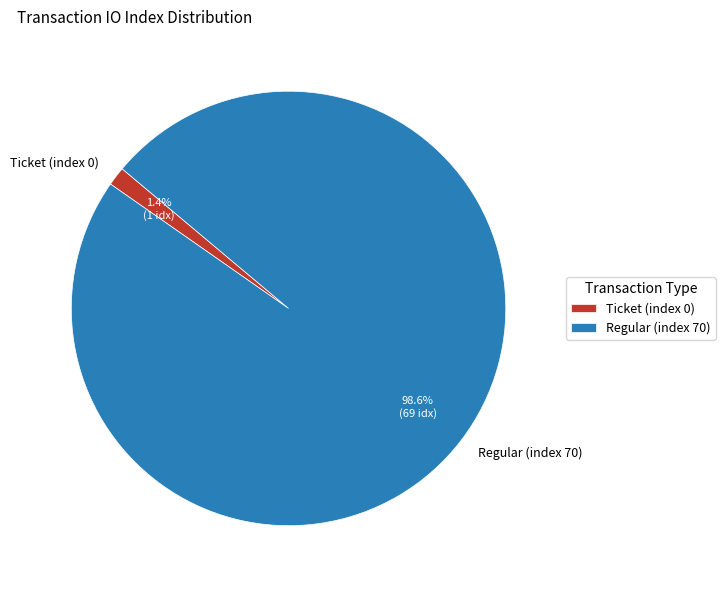

Rank the categories by value from highest to lowest.

Regular (index 70), Ticket (index 0)